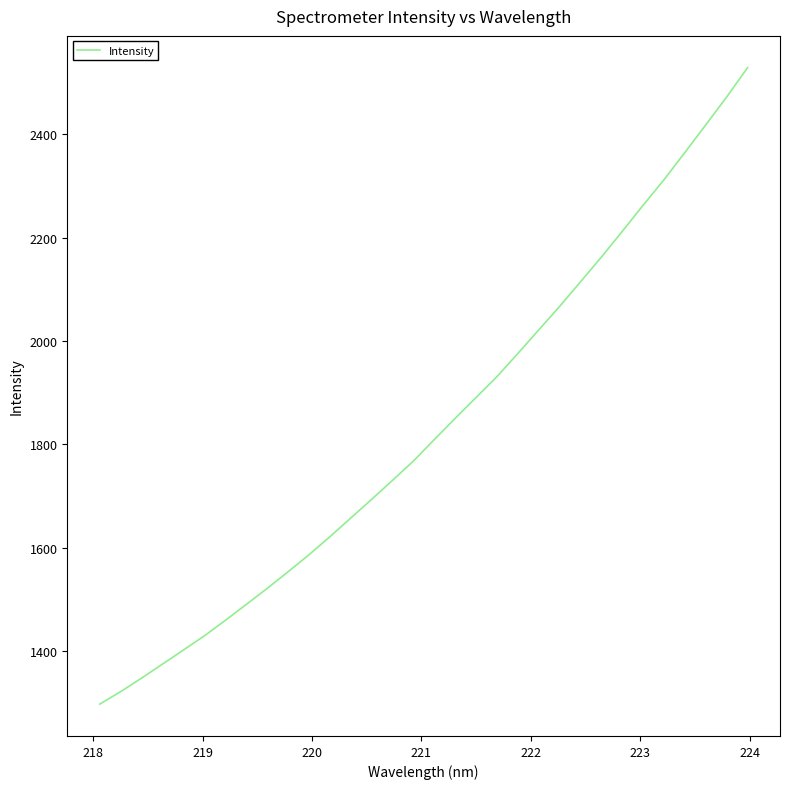

What is the greatest value displayed?

2528.7